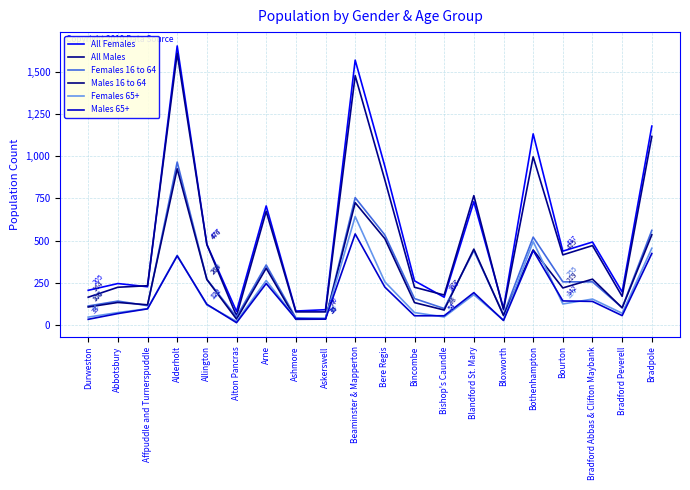

At which label is Females 16 to 64 closest to 500?

Bothenhampton